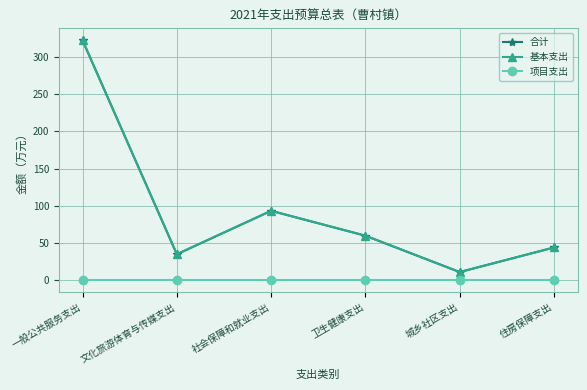

What is the difference between the 基本支出 values at 一般公共服务支出 and 卫生健康支出?

262.2